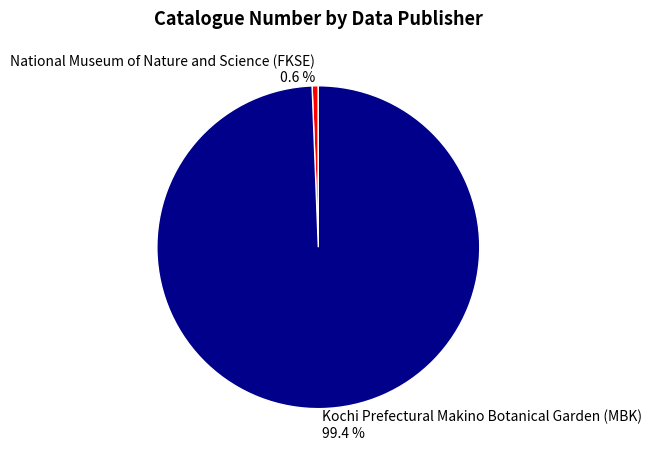

Which category has the biggest portion of the pie?

Kochi Prefectural Makino Botanical Garden (MBK)